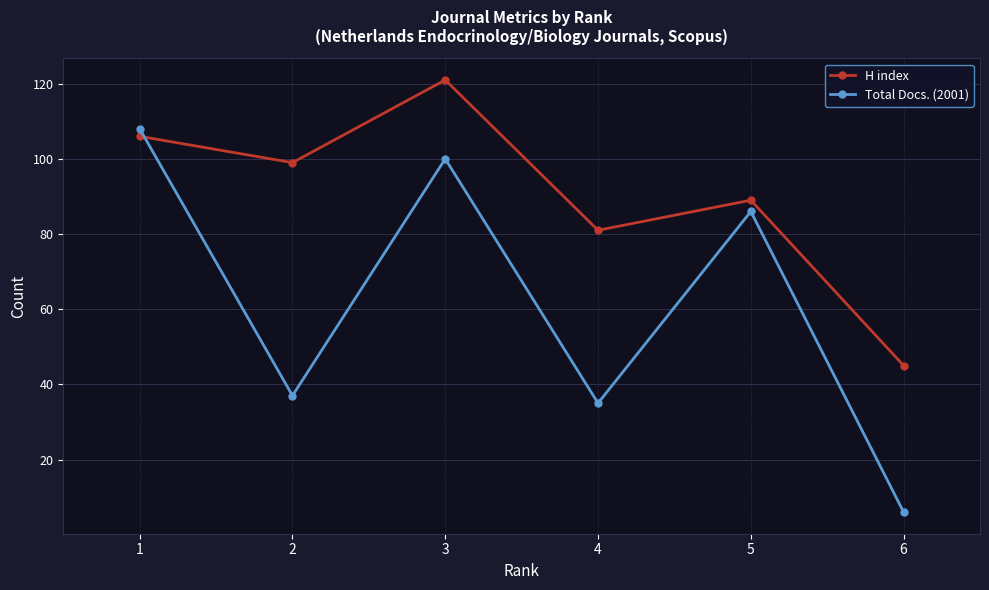

At which label does H index reach its peak?

3